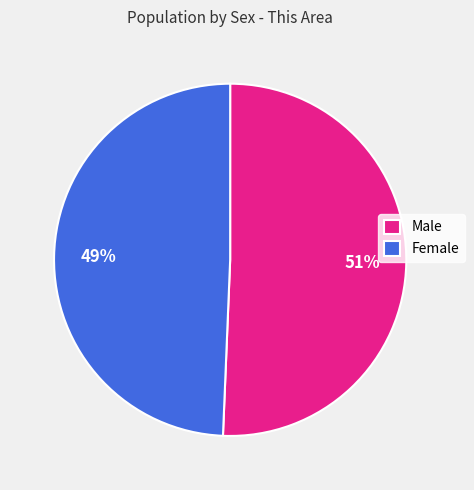

Do Male and Female together represent more than half of the pie?

Yes